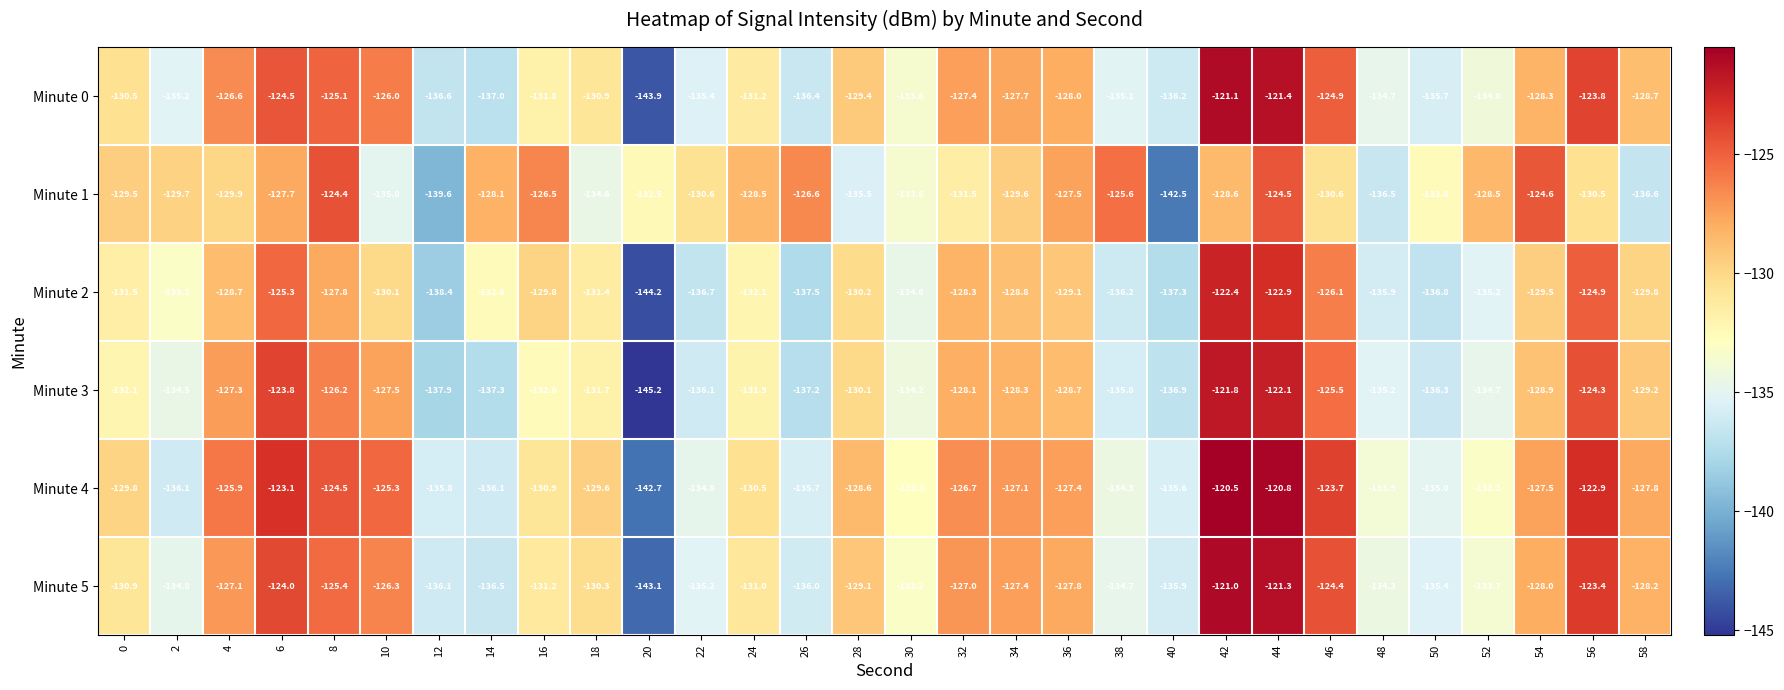

Read the Minute 2 value at 50.

-136.8